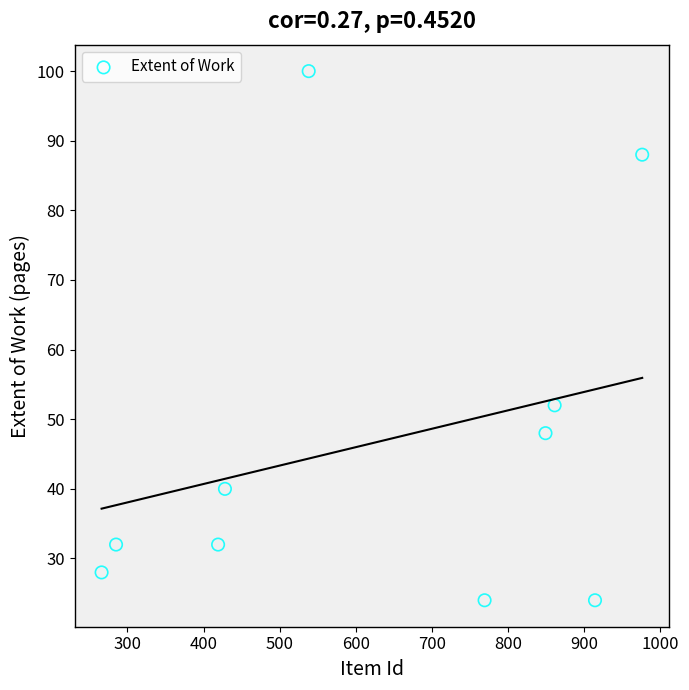

What Y value in the scatter plot is closest to 62?

52